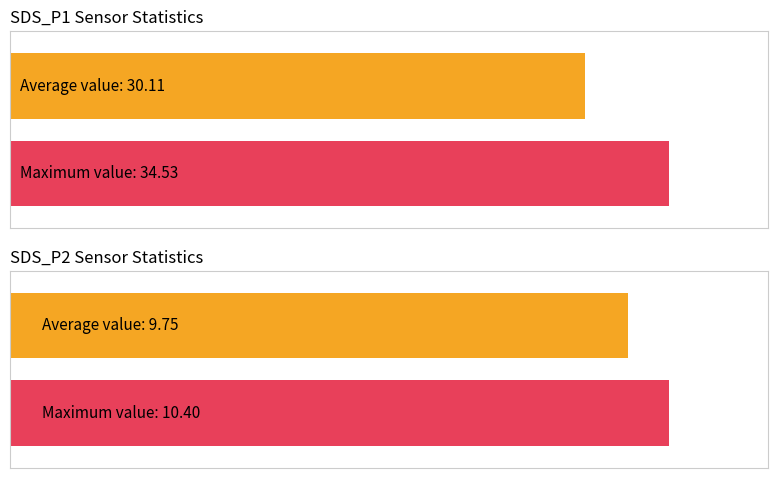

Which series has the largest range (max minus min)?

SDS_P1